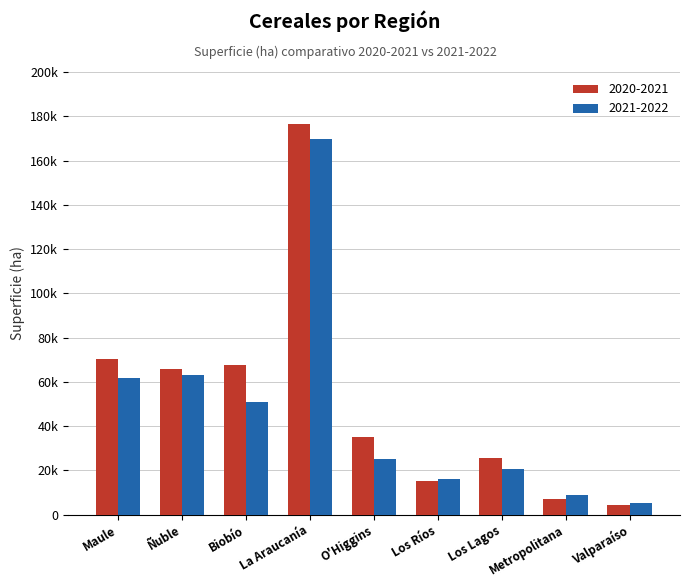

What is the difference between the maximum and second lowest values in the 2020-2021 series?

169367